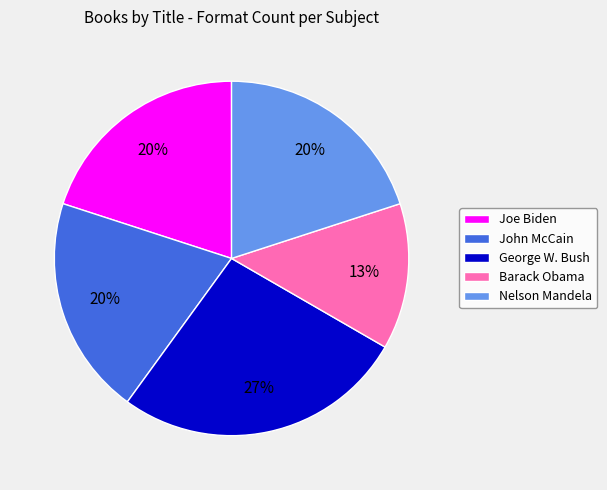

Between Joe Biden and Barack Obama, which is larger?

Joe Biden